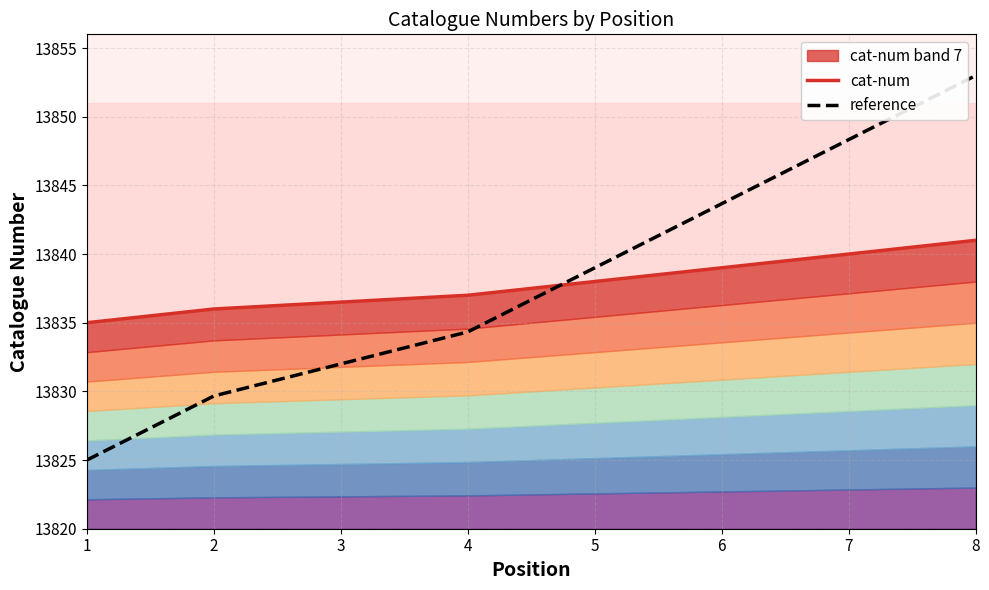

What are all the series names shown in the legend?

cat-num, reference